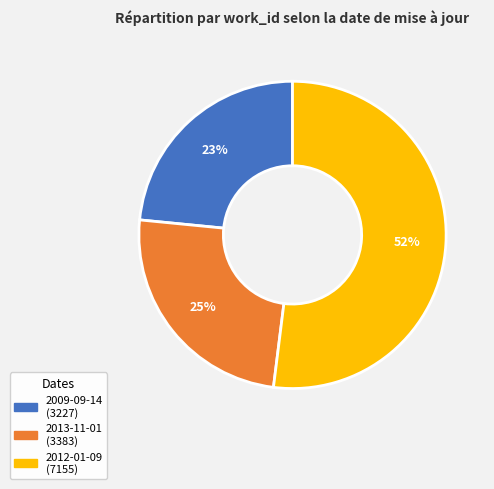

To the nearest percent, what is the average slice percentage?

33%